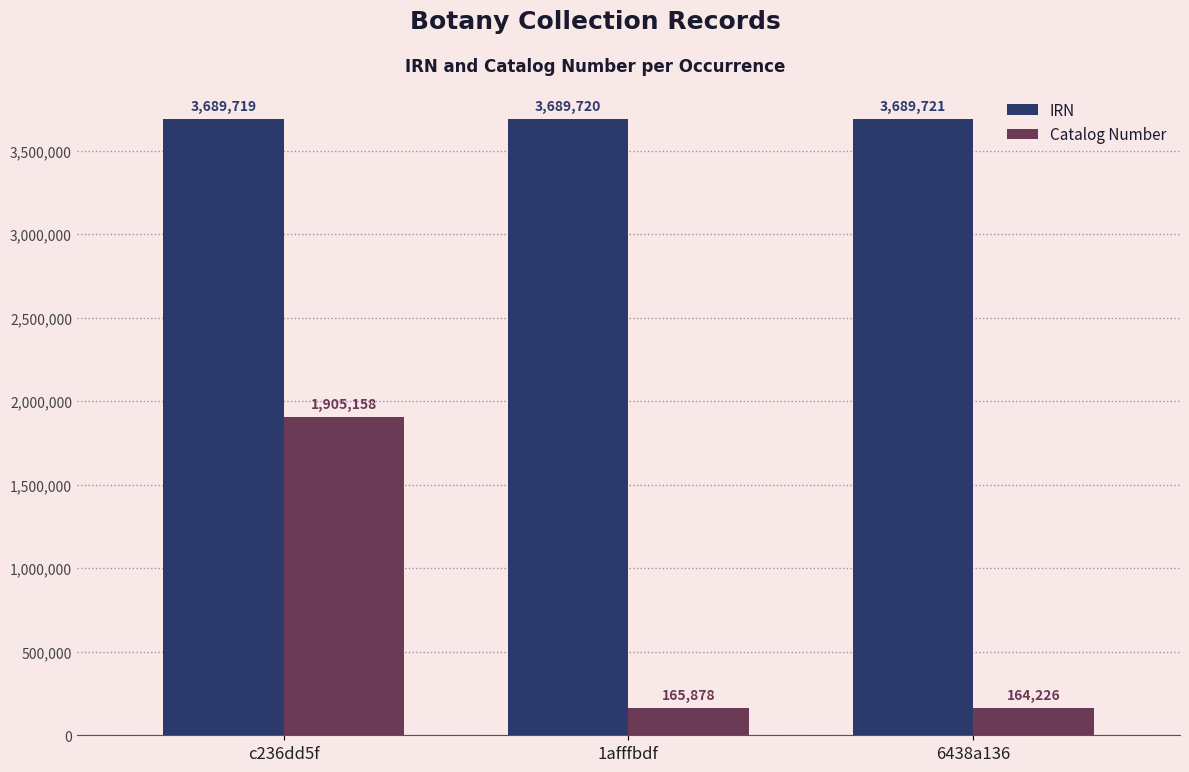

Where is Catalog Number nearest to the value 1034692?

1afffbdf